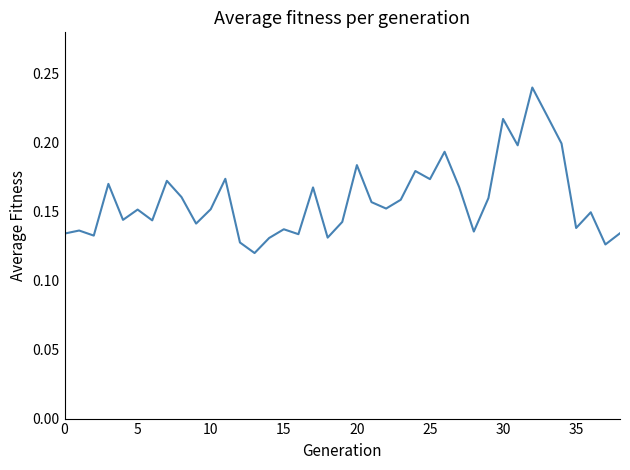

At which label is the value closest to 0?

13